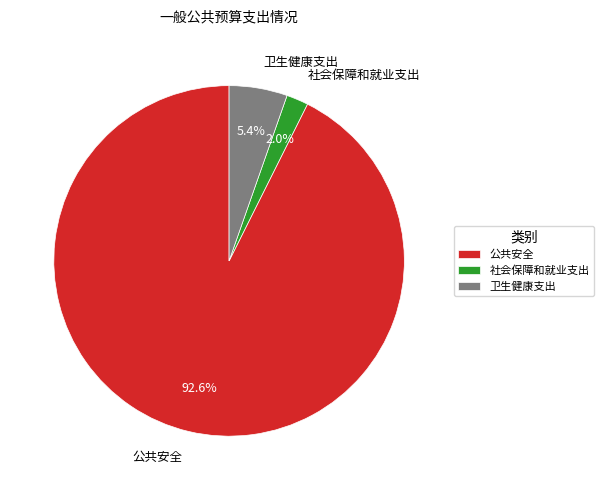

To the nearest percent, what is the difference between the largest and smallest slice percentages?

91%